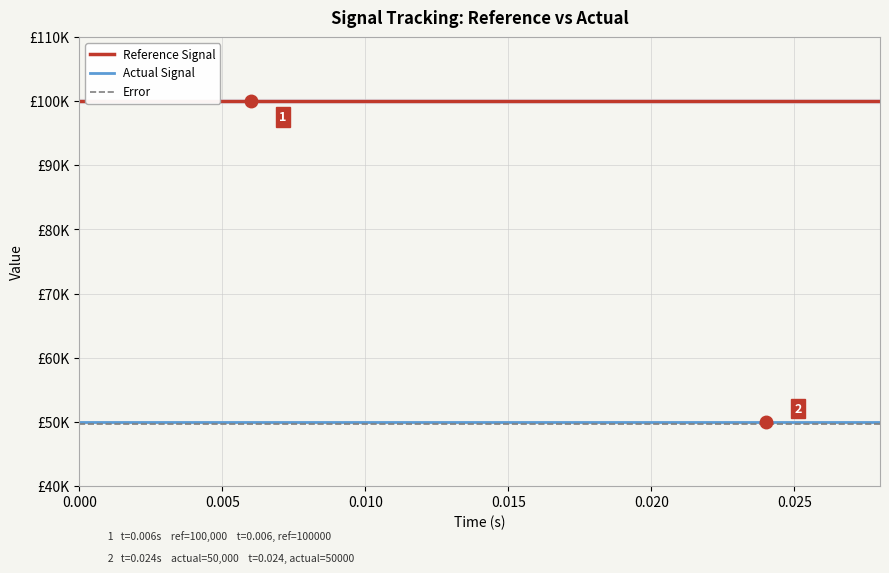

True or false: Reference Signal and Actual Signal intersect in this chart.

False